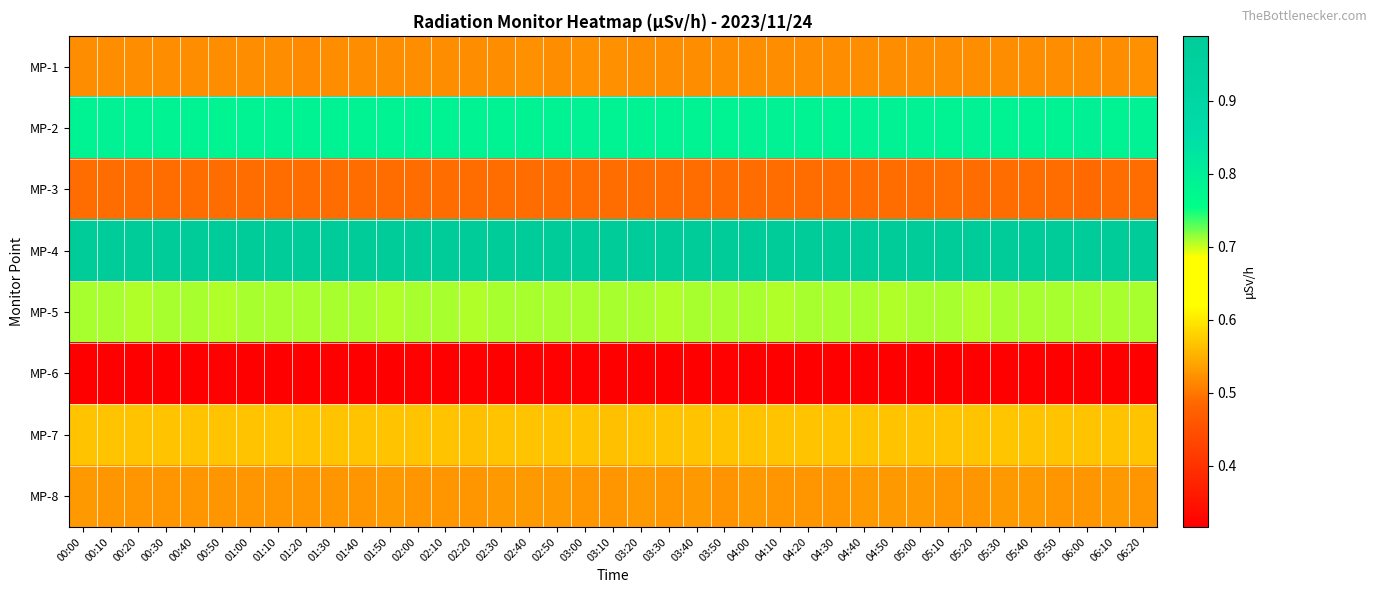

Reading left to right, list all the values displayed in this chart.

MP-1: 00:00=0.5	00:10=0.5	00:20=0.5	00:30=0.5	00:40=0.5	00:50=0.5	01:00=0.5	01:10=0.5	01:20=0.5	01:30=0.5	01:40=0.5	01:50=0.5	02:00=0.5	02:10=0.5	02:20=0.5	02:30=0.5	02:40=0.5	02:50=0.5	03:00=0.5	03:10=0.5	03:20=0.5	03:30=0.5	03:40=0.5	03:50=0.5	04:00=0.5	04:10=0.5	04:20=0.5	04:30=0.5	04:40=0.5	04:50=0.5	05:00=0.5	05:10=0.5	05:20=0.5	05:30=0.5	05:40=0.5	05:50=0.5	06:00=0.5	06:10=0.5	06:20=0.5
MP-2: 00:00=0.8	00:10=0.8	00:20=0.8	00:30=0.8	00:40=0.8	00:50=0.8	01:00=0.8	01:10=0.8	01:20=0.8	01:30=0.8	01:40=0.8	01:50=0.8	02:00=0.8	02:10=0.8	02:20=0.8	02:30=0.8	02:40=0.8	02:50=0.8	03:00=0.8	03:10=0.8	03:20=0.8	03:30=0.8	03:40=0.8	03:50=0.8	04:00=0.8	04:10=0.8	04:20=0.8	04:30=0.8	04:40=0.8	04:50=0.8	05:00=0.8	05:10=0.8	05:20=0.8	05:30=0.8	05:40=0.8	05:50=0.8	06:00=0.8	06:10=0.8	06:20=0.8
MP-3: 00:00=0.5	00:10=0.5	00:20=0.5	00:30=0.5	00:40=0.5	00:50=0.5	01:00=0.5	01:10=0.5	01:20=0.5	01:30=0.5	01:40=0.5	01:50=0.5	02:00=0.5	02:10=0.5	02:20=0.5	02:30=0.5	02:40=0.5	02:50=0.5	03:00=0.5	03:10=0.5	03:20=0.5	03:30=0.5	03:40=0.5	03:50=0.5	04:00=0.5	04:10=0.5	04:20=0.5	04:30=0.5	04:40=0.5	04:50=0.5	05:00=0.5	05:10=0.5	05:20=0.5	05:30=0.5	05:40=0.5	05:50=0.5	06:00=0.5	06:10=0.5	06:20=0.5
MP-4: 00:00=1.0	00:10=1.0	00:20=1.0	00:30=1.0	00:40=1.0	00:50=1.0	01:00=1.0	01:10=1.0	01:20=1.0	01:30=1.0	01:40=1.0	01:50=1.0	02:00=1.0	02:10=1.0	02:20=1.0	02:30=1.0	02:40=1.0	02:50=1.0	03:00=1.0	03:10=1.0	03:20=1.0	03:30=1.0	03:40=1.0	03:50=1.0	04:00=1.0	04:10=1.0	04:20=1.0	04:30=1.0	04:40=1.0	04:50=1.0	05:00=1.0	05:10=1.0	05:20=1.0	05:30=1.0	05:40=1.0	05:50=1.0	06:00=1.0	06:10=1.0	06:20=1.0
MP-5: 00:00=0.7	00:10=0.7	00:20=0.7	00:30=0.7	00:40=0.7	00:50=0.7	01:00=0.7	01:10=0.7	01:20=0.7	01:30=0.7	01:40=0.7	01:50=0.7	02:00=0.7	02:10=0.7	02:20=0.7	02:30=0.7	02:40=0.7	02:50=0.7	03:00=0.7	03:10=0.7	03:20=0.7	03:30=0.7	03:40=0.7	03:50=0.7	04:00=0.7	04:10=0.7	04:20=0.7	04:30=0.7	04:40=0.7	04:50=0.7	05:00=0.7	05:10=0.7	05:20=0.7	05:30=0.7	05:40=0.7	05:50=0.7	06:00=0.7	06:10=0.7	06:20=0.7
MP-6: 00:00=0.3	00:10=0.3	00:20=0.3	00:30=0.3	00:40=0.3	00:50=0.3	01:00=0.3	01:10=0.3	01:20=0.3	01:30=0.3	01:40=0.3	01:50=0.3	02:00=0.3	02:10=0.3	02:20=0.3	02:30=0.3	02:40=0.3	02:50=0.3	03:00=0.3	03:10=0.3	03:20=0.3	03:30=0.3	03:40=0.3	03:50=0.3	04:00=0.3	04:10=0.3	04:20=0.3	04:30=0.3	04:40=0.3	04:50=0.3	05:00=0.3	05:10=0.3	05:20=0.3	05:30=0.3	05:40=0.3	05:50=0.3	06:00=0.3	06:10=0.3	06:20=0.3
MP-7: 00:00=0.6	00:10=0.6	00:20=0.6	00:30=0.6	00:40=0.6	00:50=0.6	01:00=0.6	01:10=0.6	01:20=0.6	01:30=0.6	01:40=0.6	01:50=0.6	02:00=0.6	02:10=0.6	02:20=0.6	02:30=0.6	02:40=0.6	02:50=0.6	03:00=0.6	03:10=0.6	03:20=0.6	03:30=0.6	03:40=0.6	03:50=0.6	04:00=0.6	04:10=0.6	04:20=0.6	04:30=0.6	04:40=0.6	04:50=0.6	05:00=0.6	05:10=0.6	05:20=0.6	05:30=0.6	05:40=0.6	05:50=0.6	06:00=0.6	06:10=0.6	06:20=0.6
MP-8: 00:00=0.5	00:10=0.5	00:20=0.5	00:30=0.5	00:40=0.5	00:50=0.5	01:00=0.5	01:10=0.5	01:20=0.5	01:30=0.5	01:40=0.5	01:50=0.5	02:00=0.5	02:10=0.5	02:20=0.5	02:30=0.5	02:40=0.5	02:50=0.5	03:00=0.5	03:10=0.5	03:20=0.5	03:30=0.5	03:40=0.5	03:50=0.5	04:00=0.5	04:10=0.5	04:20=0.5	04:30=0.5	04:40=0.5	04:50=0.5	05:00=0.5	05:10=0.5	05:20=0.5	05:30=0.5	05:40=0.5	05:50=0.5	06:00=0.5	06:10=0.5	06:20=0.5